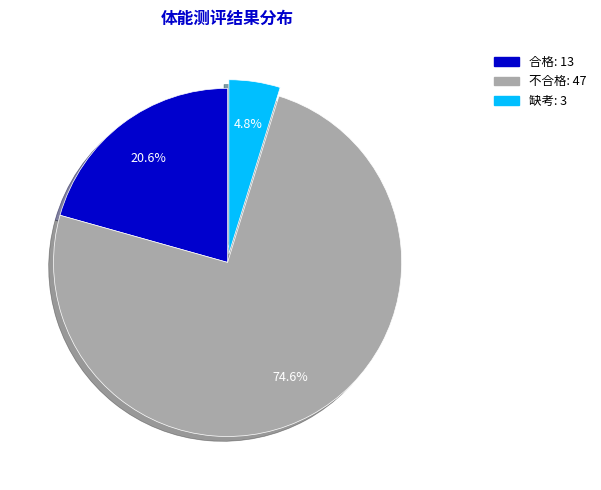

How many slices are in this pie chart?

3